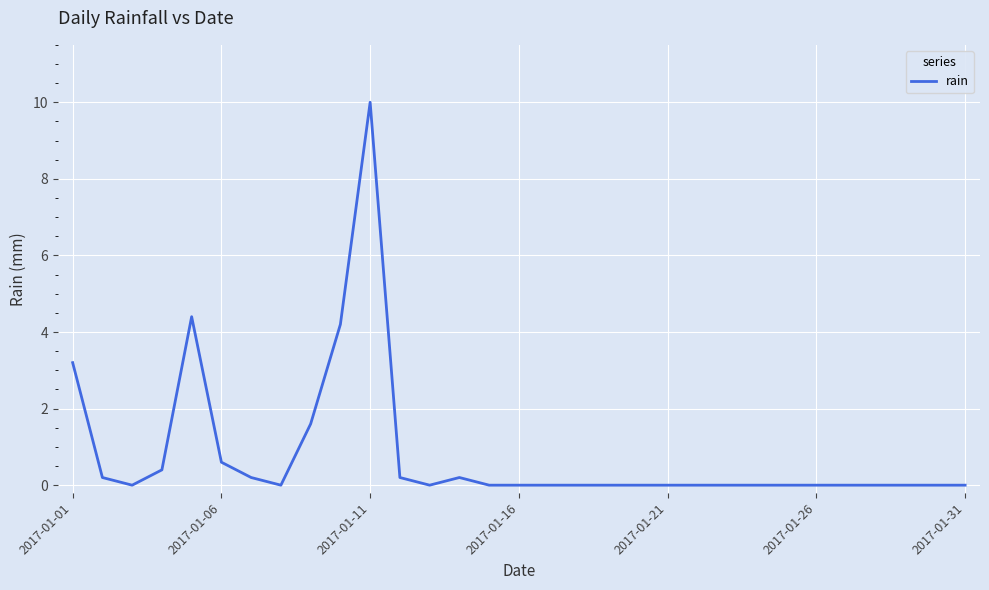

What is the difference between the maximum and minimum values?

10.0